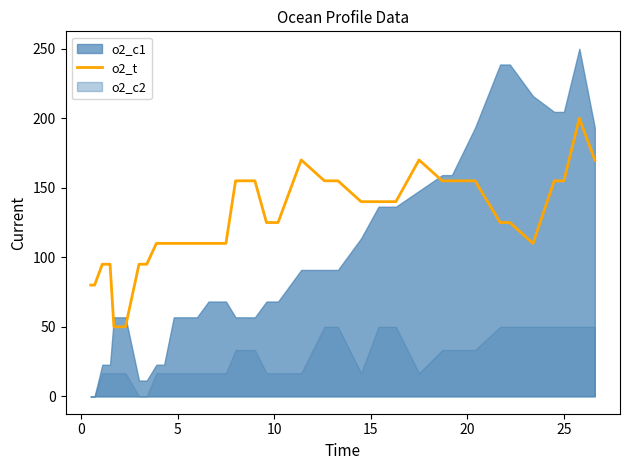

True or false: there are more than 1 points higher than both neighbors.

True